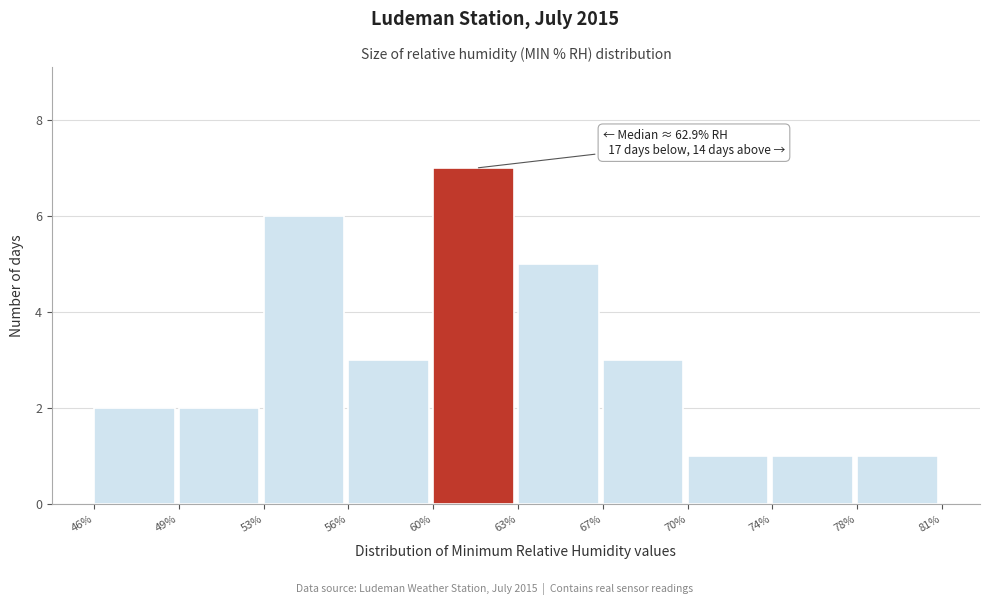

Reading left to right, extract all data points from this chart.

2	2	6	3	7	5	3	1	1	1